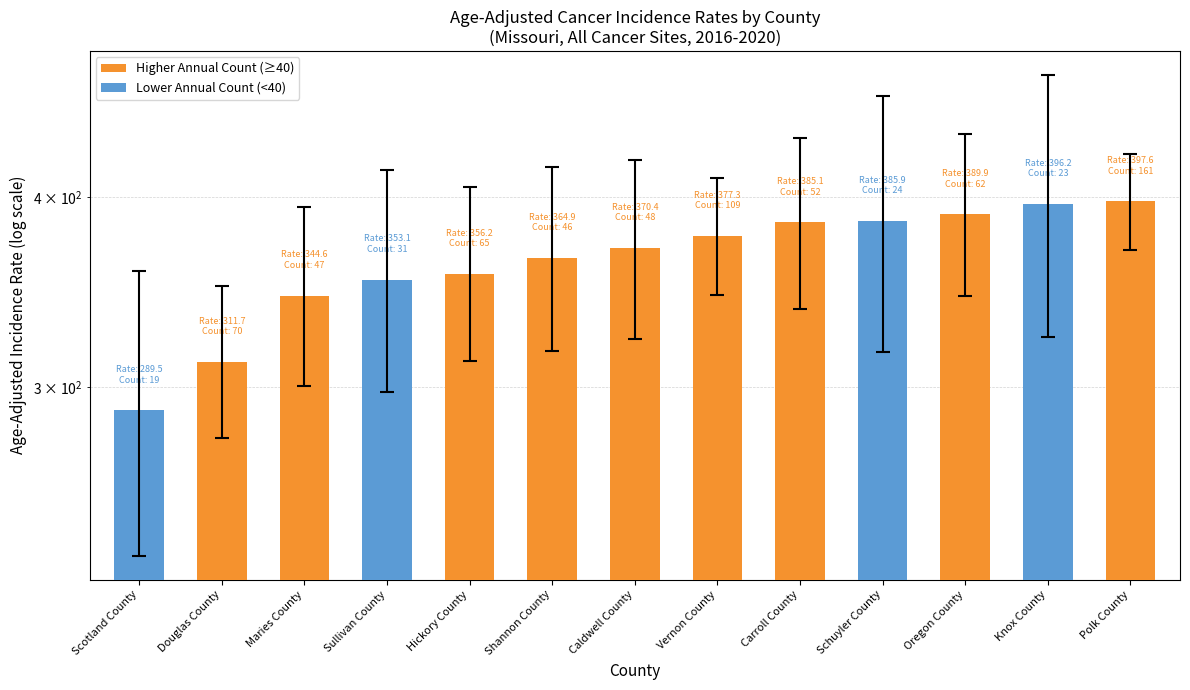

What is the difference between the maximum and minimum values?

108.1